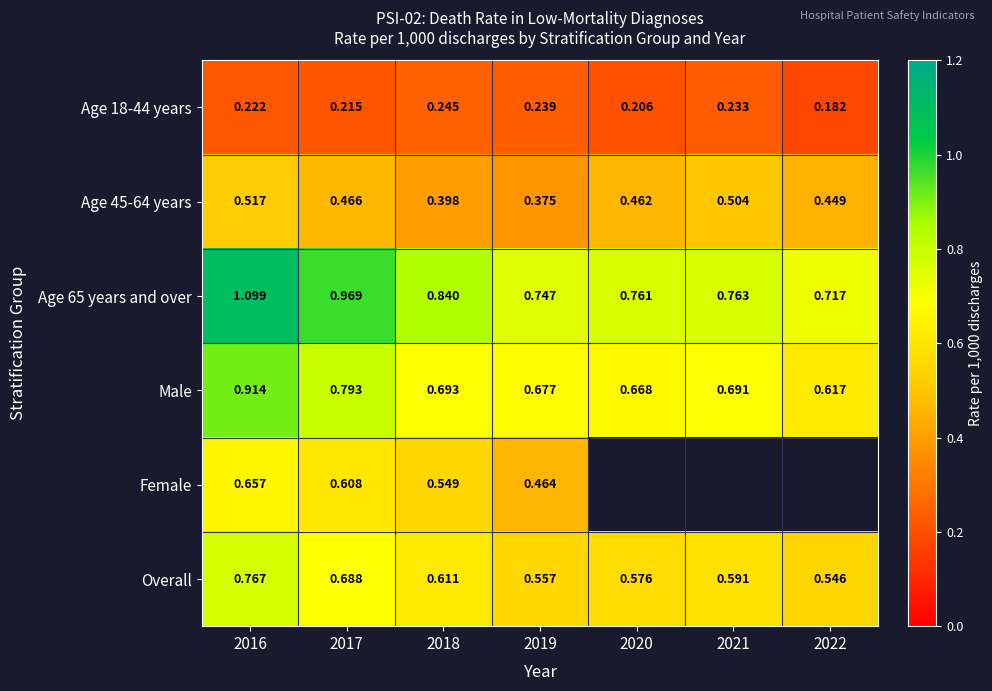

Which label corresponds to the smallest value in the chart?

2022